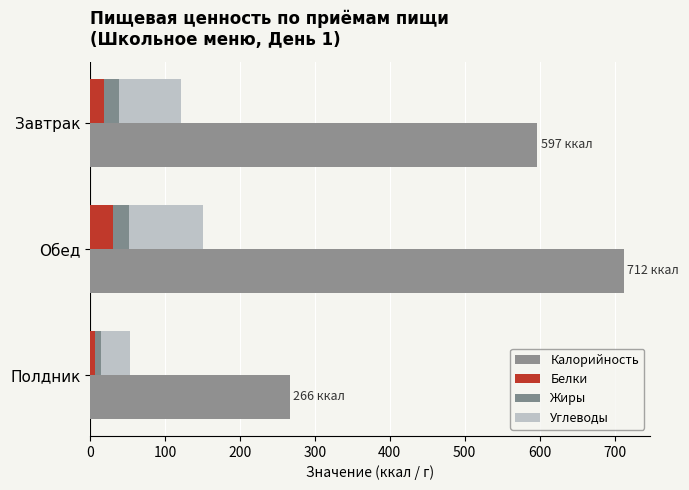

What is the value of the Белки bar at the 2nd from the left?

30.8